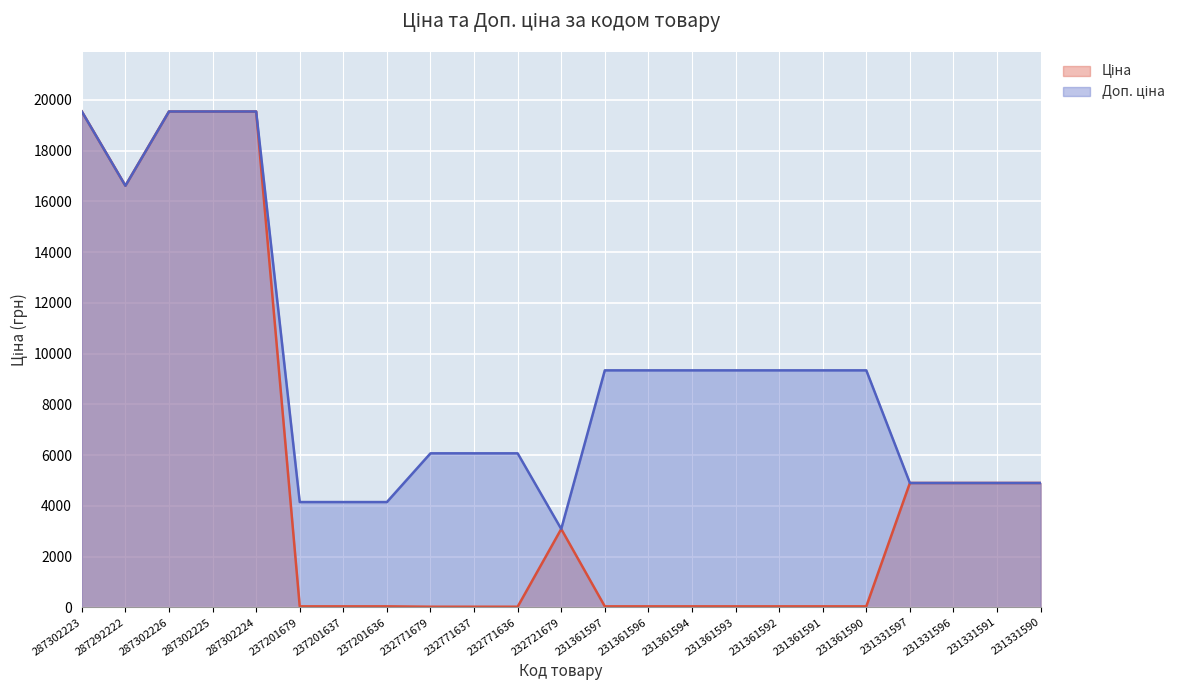

Reading right to left, transcribe all the data shown in this chart.

Ціна: 4903.4	4903.4	4903.4	4903.4	41.5	41.5	41.5	41.5	41.5	41.5	41.5	3091.2	27.0	27.0	27.0	41.5	41.5	41.5	19542.7	19542.7	19542.7	16618.0	19542.7
Доп. ціна: 4903.0	4903.0	4903.0	4903.0	9342.0	9342.0	9342.0	9342.0	9342.0	9342.0	9342.0	3091.0	6072.0	6072.0	6072.0	4152.0	4152.0	4152.0	19542.7	19542.7	19542.7	16618.0	19542.7